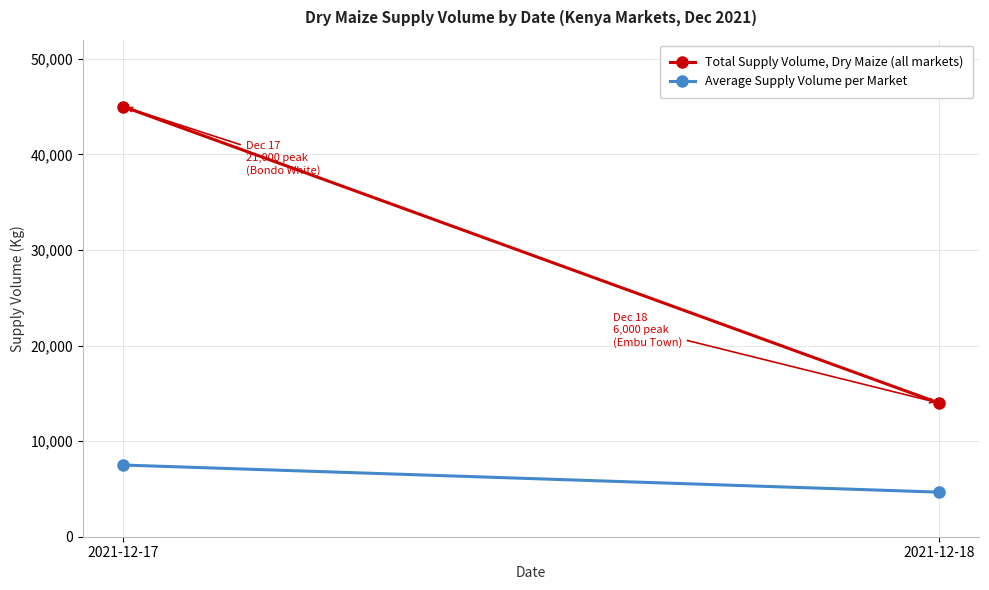

At how many categories does at least one series exceed 8135?

2